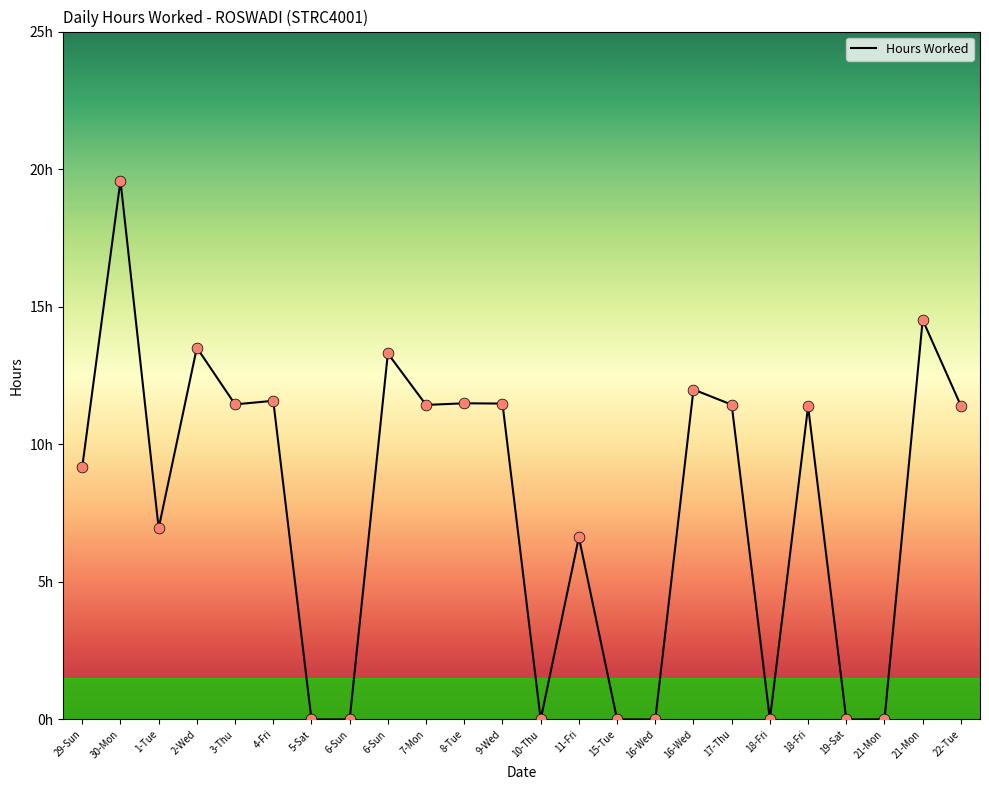

Which has a higher value, 18-Fri or 11-Fri?

18-Fri